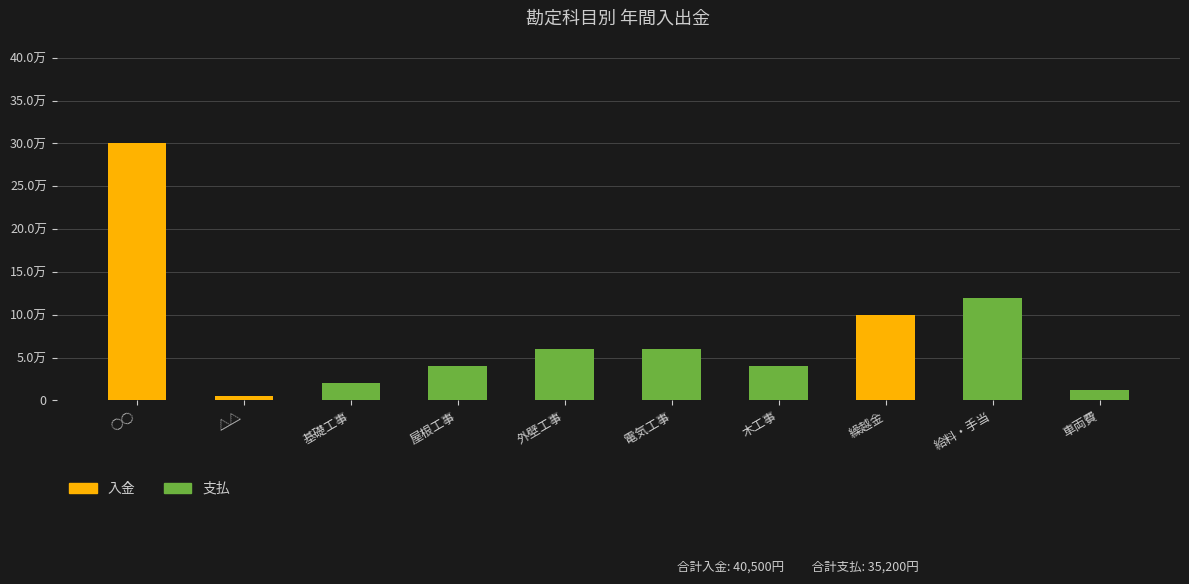

At ○○, list the series in order from largest to smallest.

入金, 支払